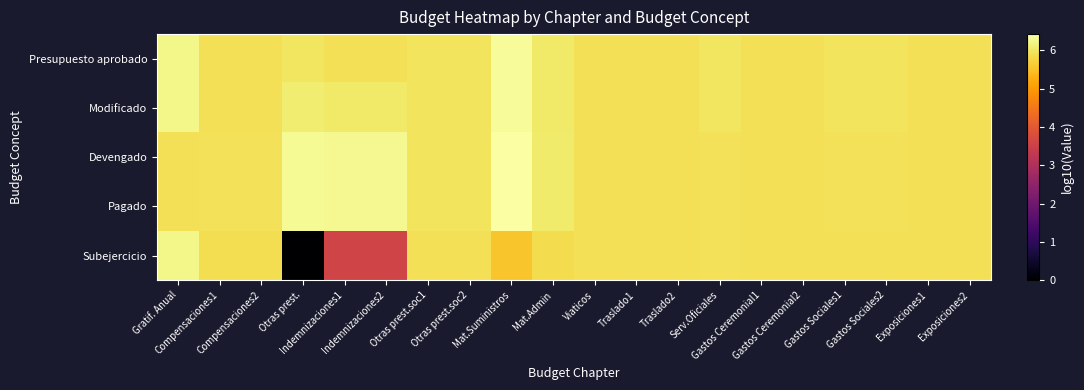

Rank the series by their maximum value, from highest to lowest.

Devengado, Pagado, Modificado, Presupuesto aprobado, Subejercicio